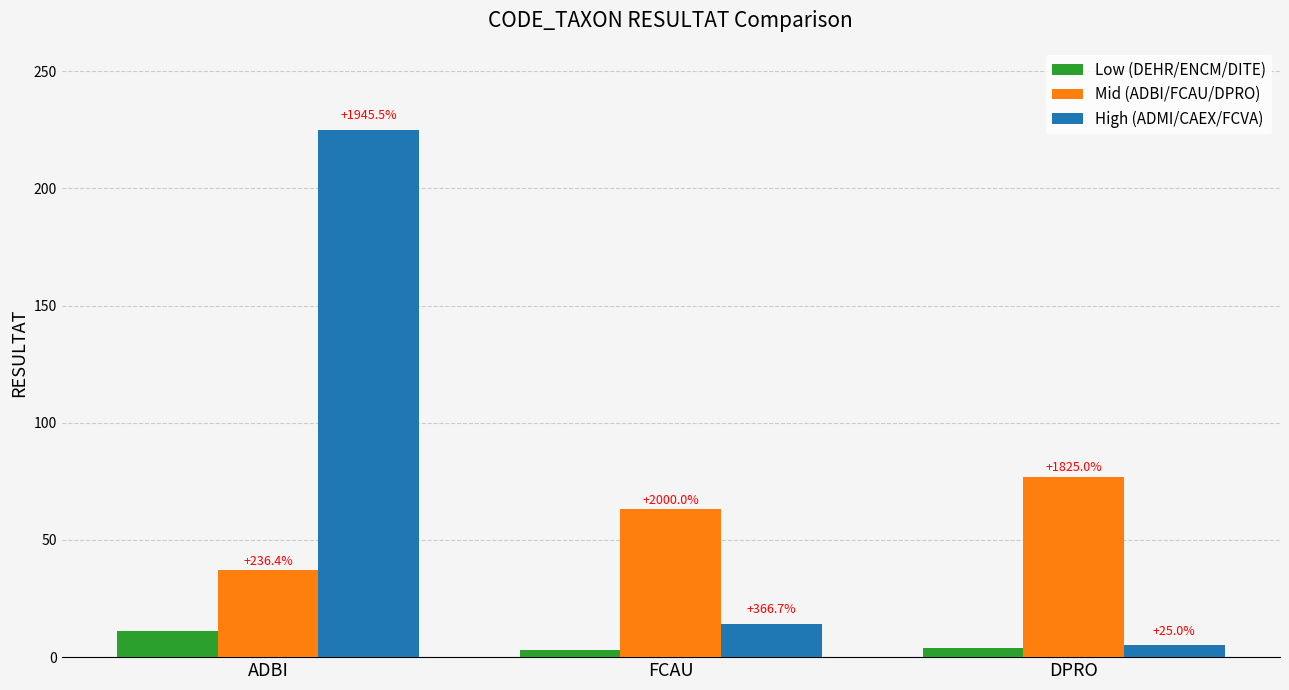

At which category is the sum across all series the highest?

ADBI